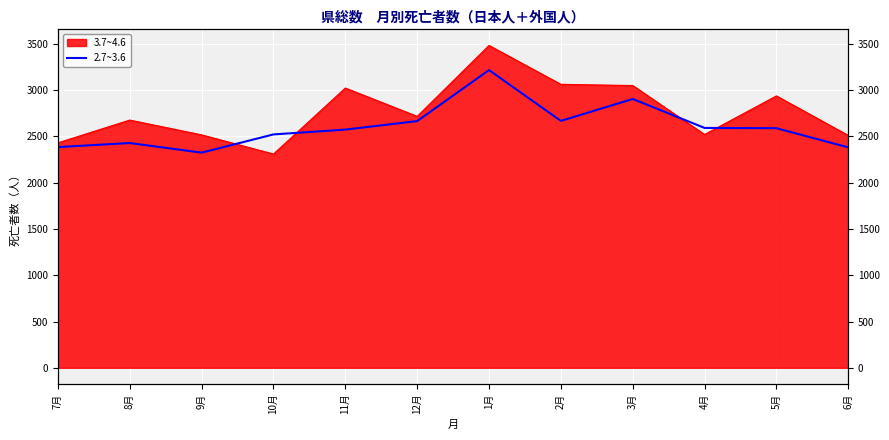

Reading right to left, extract all data points from this chart.

2381	2588	2591	2904	2667	3216	2665	2573	2521	2324	2428	2384